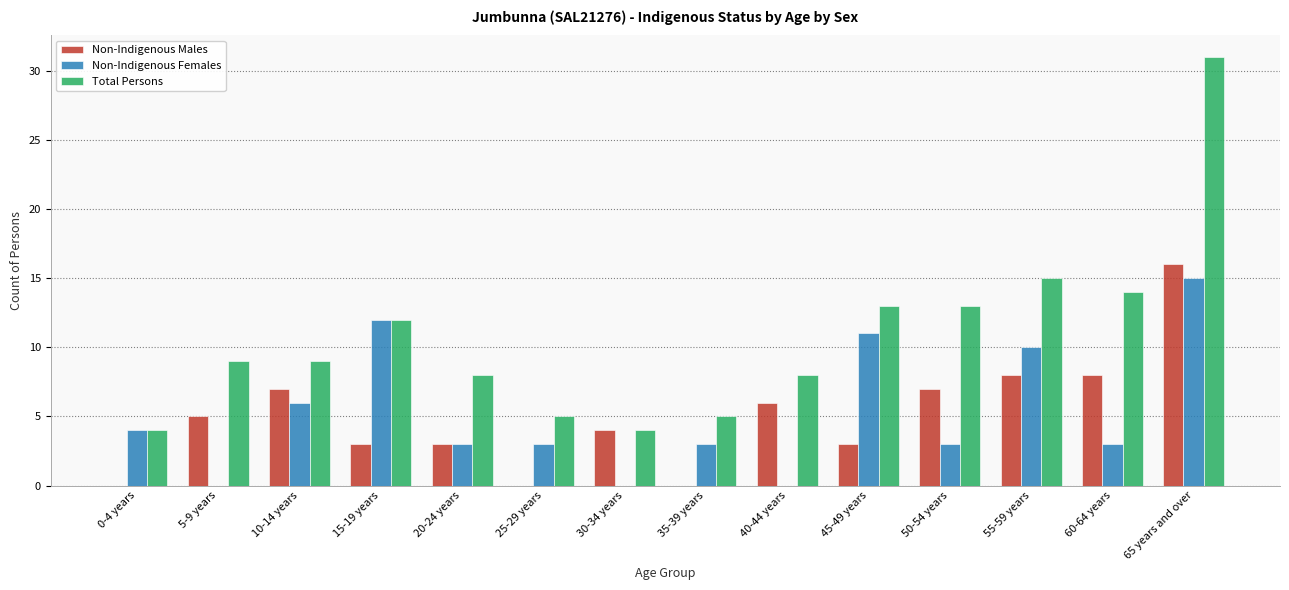

What is the greatest value displayed?

31